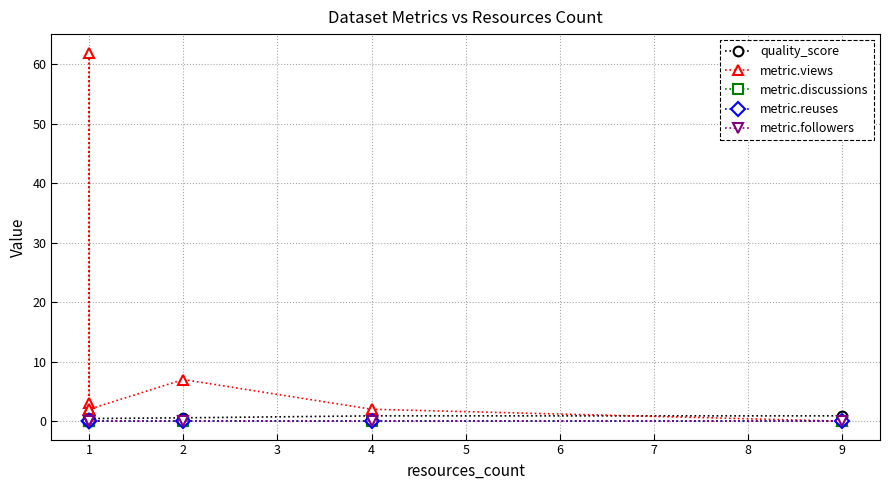

Between 1 and 9, which series saw the biggest shift?

metric.views